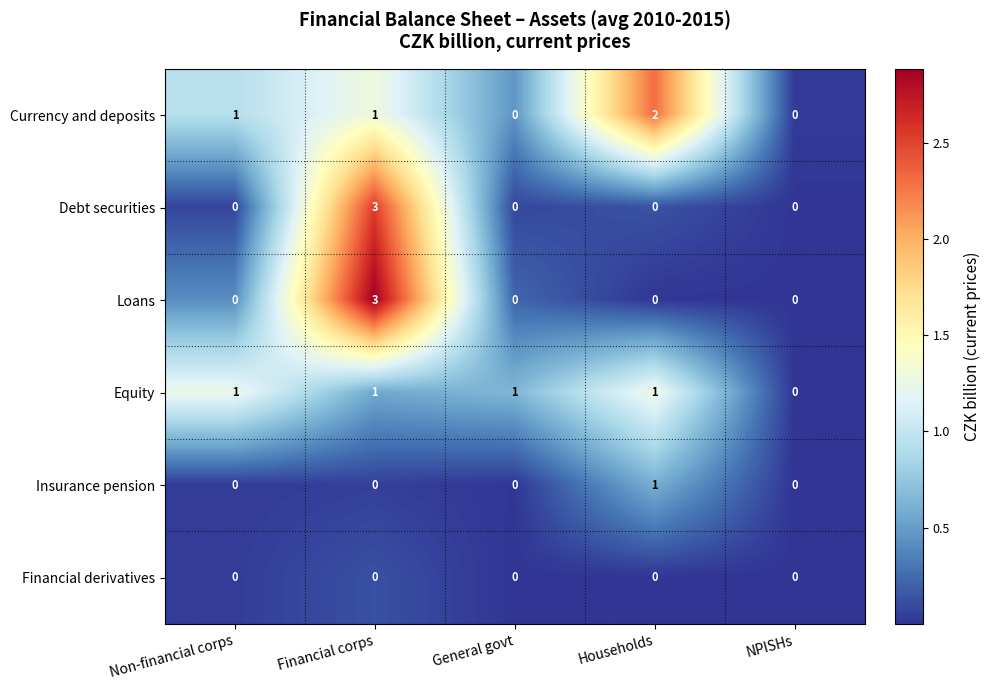

The Currency and deposits series shows 0 at General govt. True or false?

True